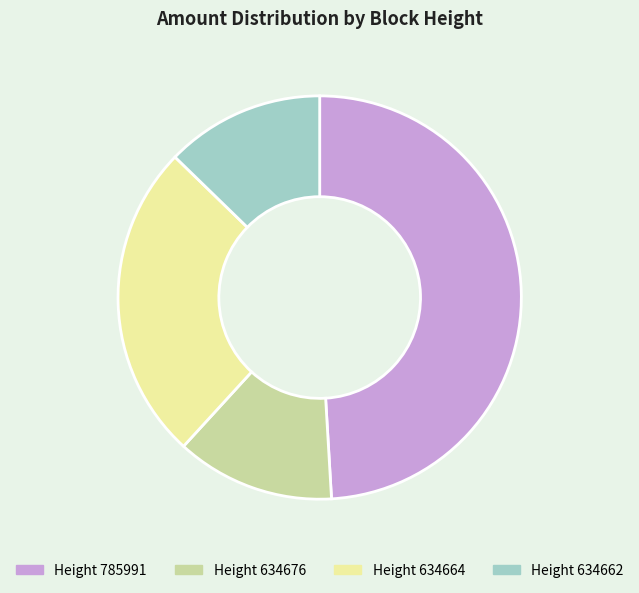

Is there a majority slice in this chart?

No